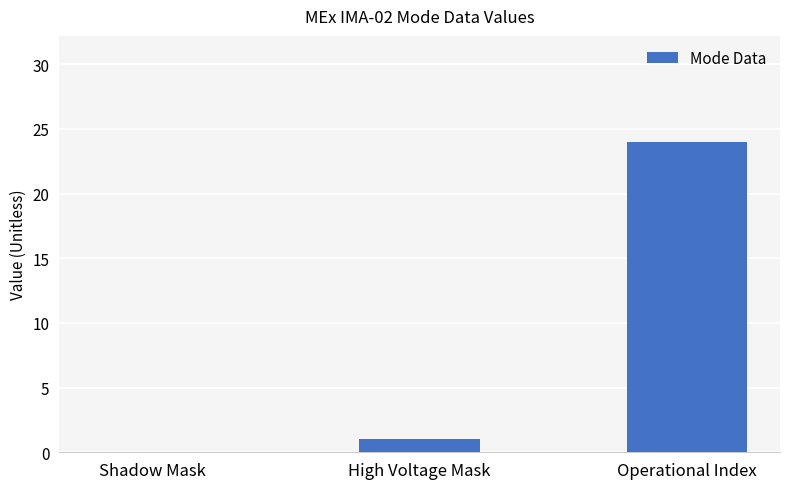

Are the bars horizontal?

No